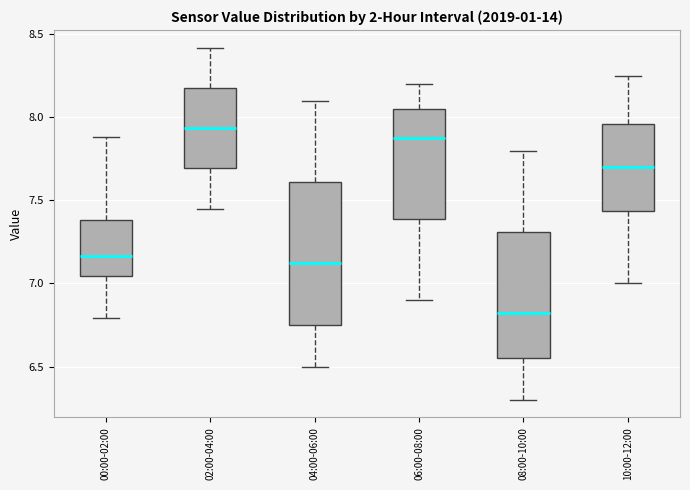

Reading left to right, transcribe this box plot: for each box, give where its median line is, the range the box spans, and where its two whiskers end, as read against the y-axis. The values are not printed on the chart, so give them approximately, as read against the axis.

00:00-02:00: median 7.15, box 7.05 to 7.40, whiskers 6.80 to 7.90
02:00-04:00: median 7.95, box 7.70 to 8.20, whiskers 7.45 to 8.40
04:00-06:00: median 7.15, box 6.75 to 7.60, whiskers 6.50 to 8.10
06:00-08:00: median 7.90, box 7.40 to 8.05, whiskers 6.90 to 8.20
08:00-10:00: median 6.85, box 6.55 to 7.30, whiskers 6.30 to 7.80
10:00-12:00: median 7.70, box 7.45 to 7.95, whiskers 7.00 to 8.25